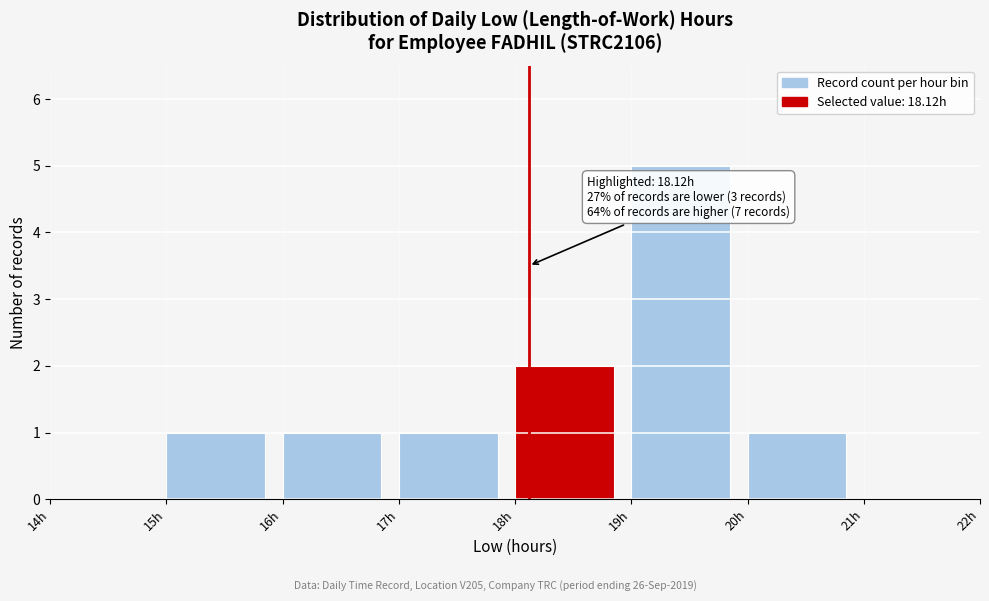

Over which range of the x-axis is the bar tallest?

19 to 20